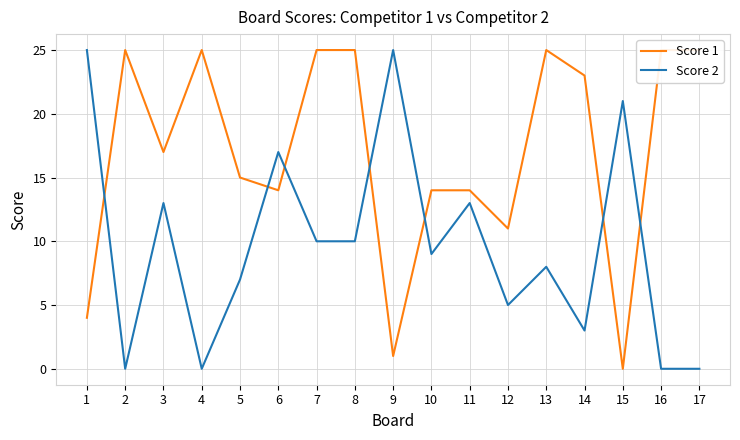

How many series are shown in this chart?

2